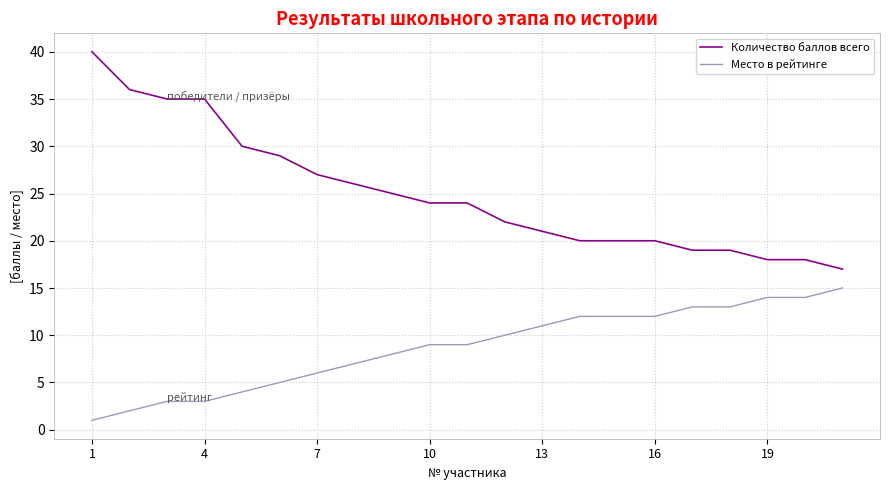

What is the difference between the maximum and minimum values in the Место в рейтинге series?

14